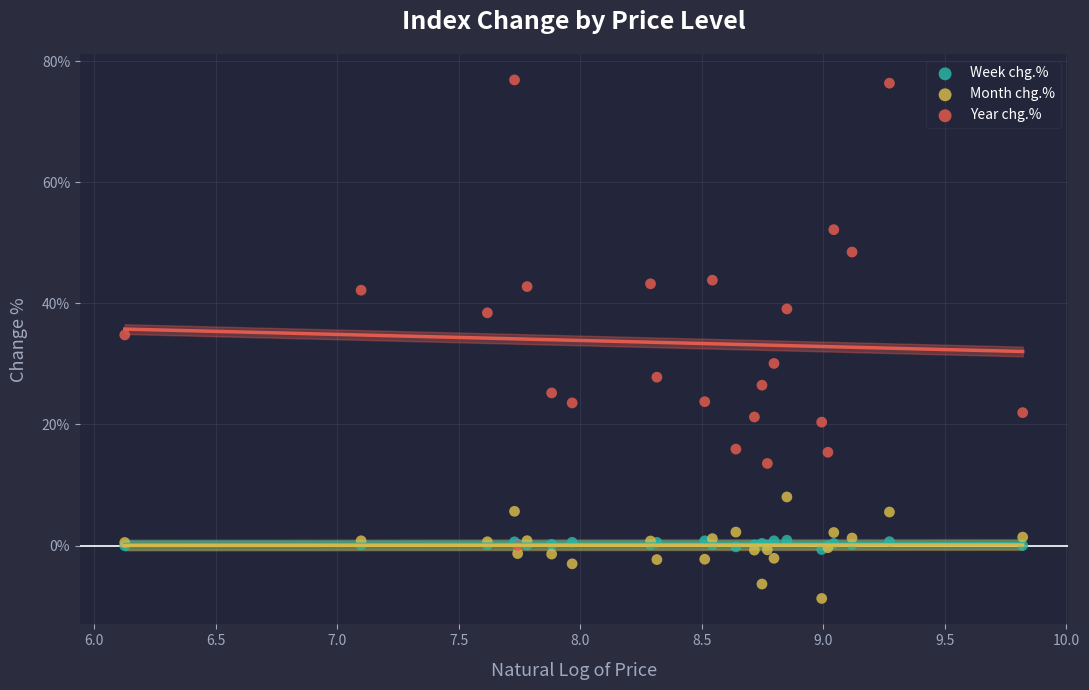

Which series has the largest Y range (max minus min)?

Year chg.%